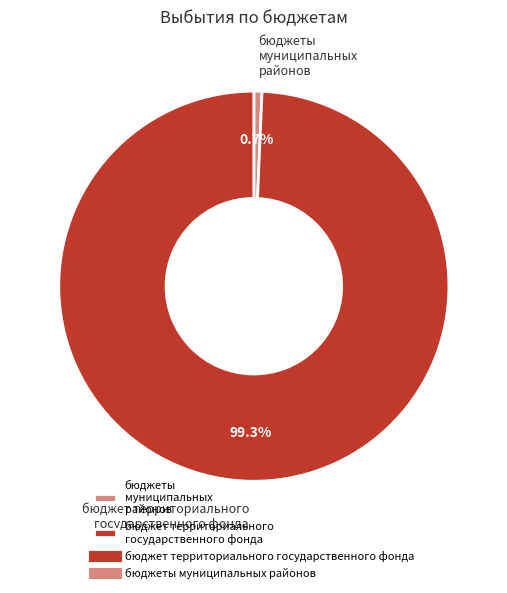

What is the smallest slice in the pie chart?

бюджеты муниципальных районов